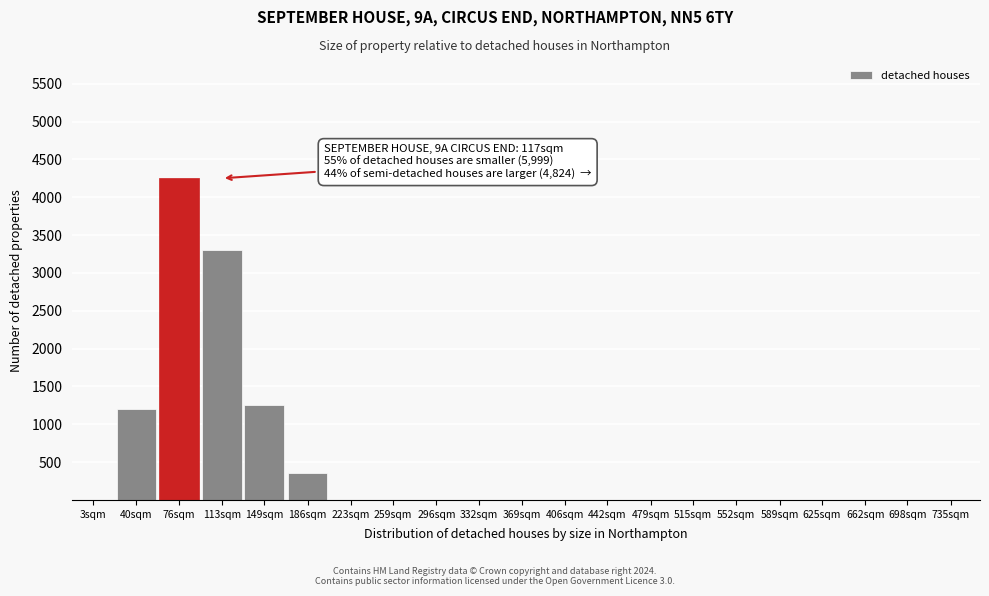

What is the sum of all values?

10351